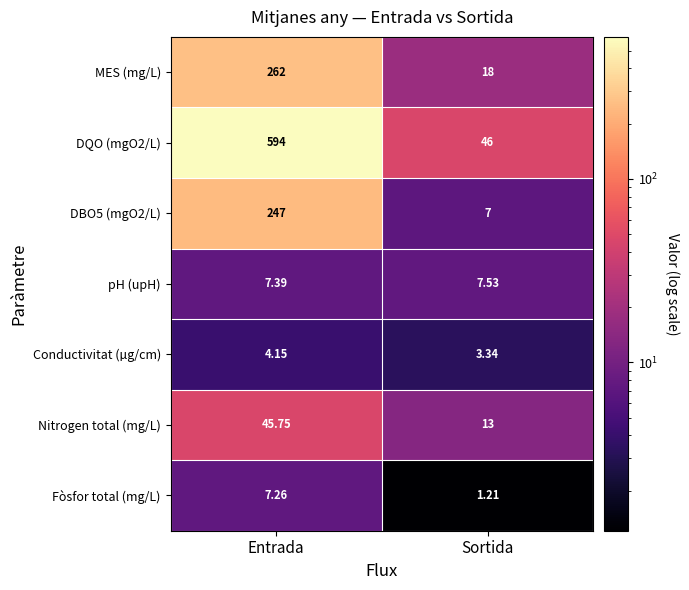

Is the value of Conductivitat (µg/cm) at Entrada greater than the value of pH (upH) at Entrada?

No